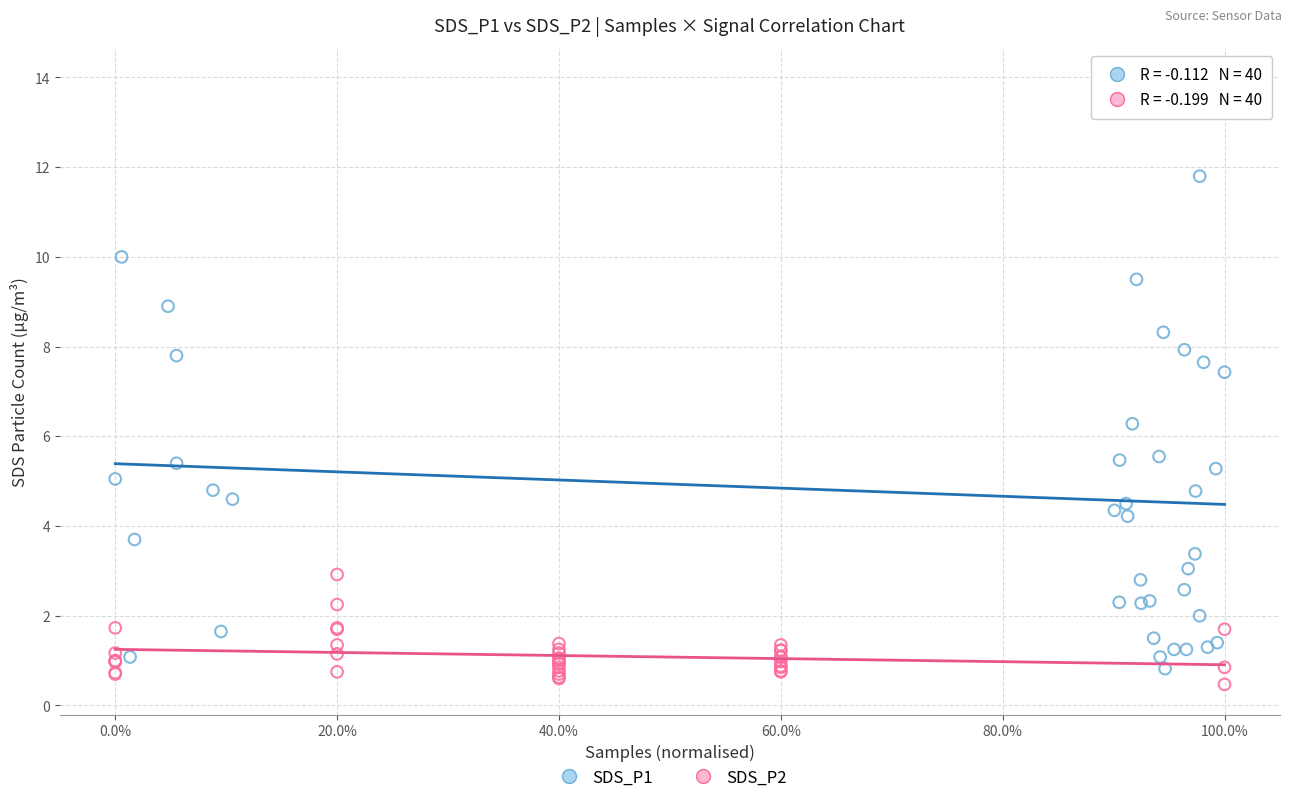

Which series reaches the minimum Y coordinate?

SDS_P2